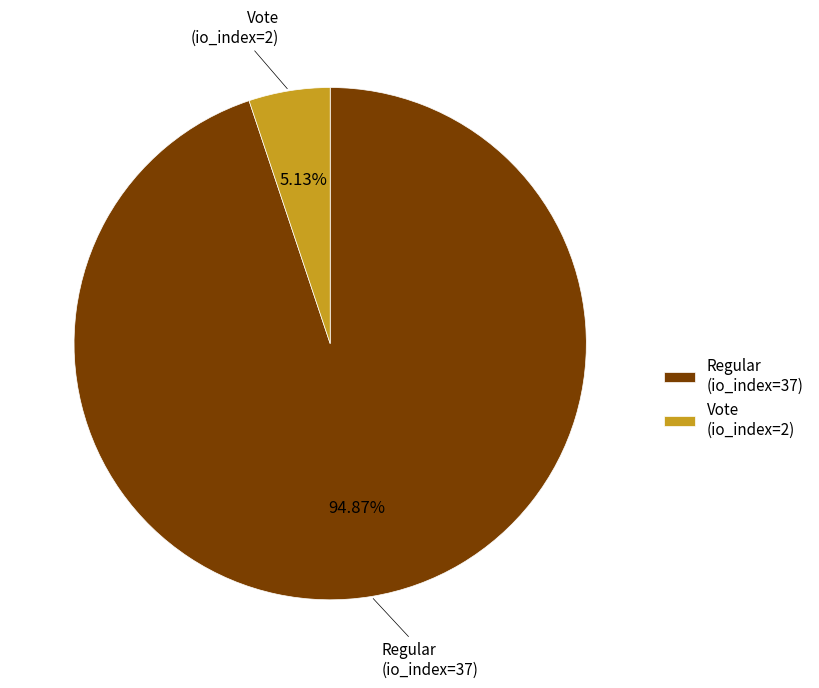

Which category accounts for the majority?

Regular (io_index=37)